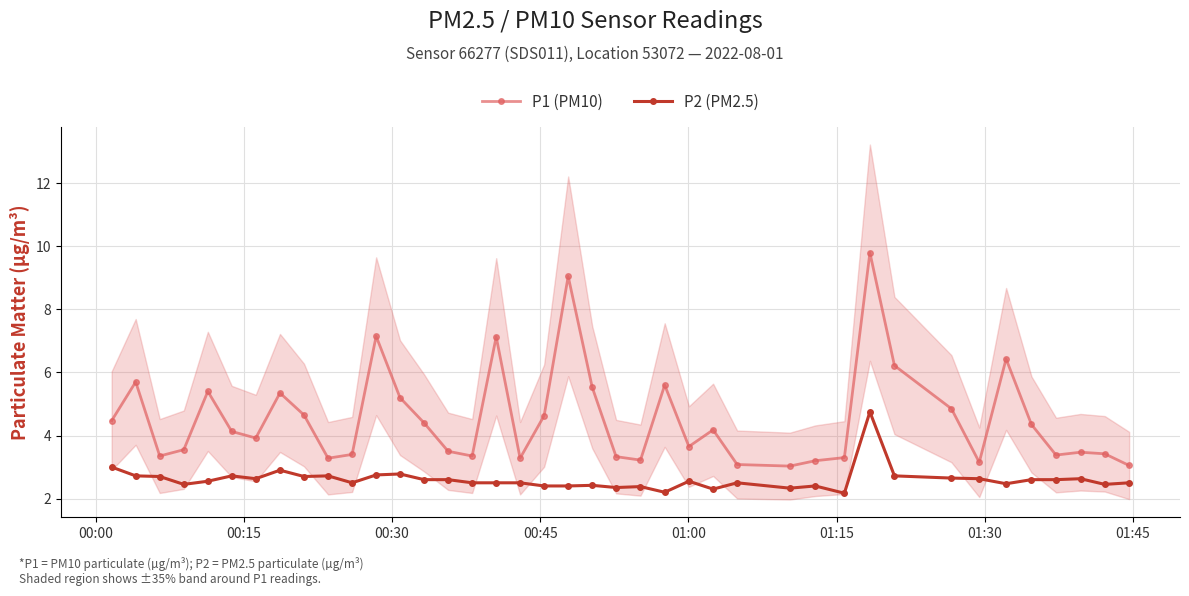

How many lines are shown in the chart?

2